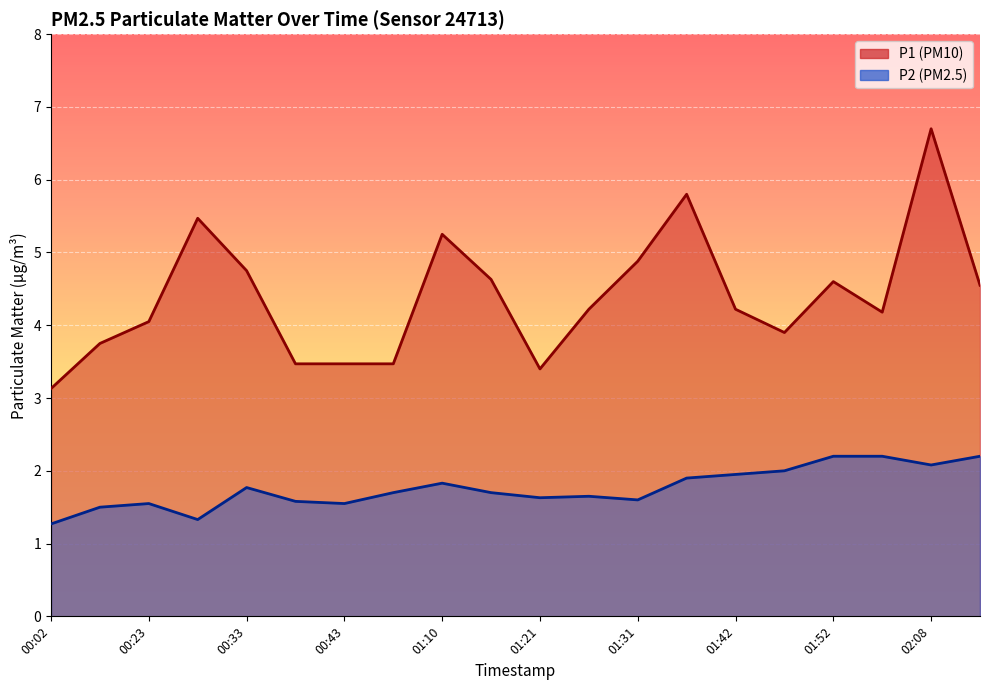

The value of P1 at 01:21 is 3.4. True or false?

True